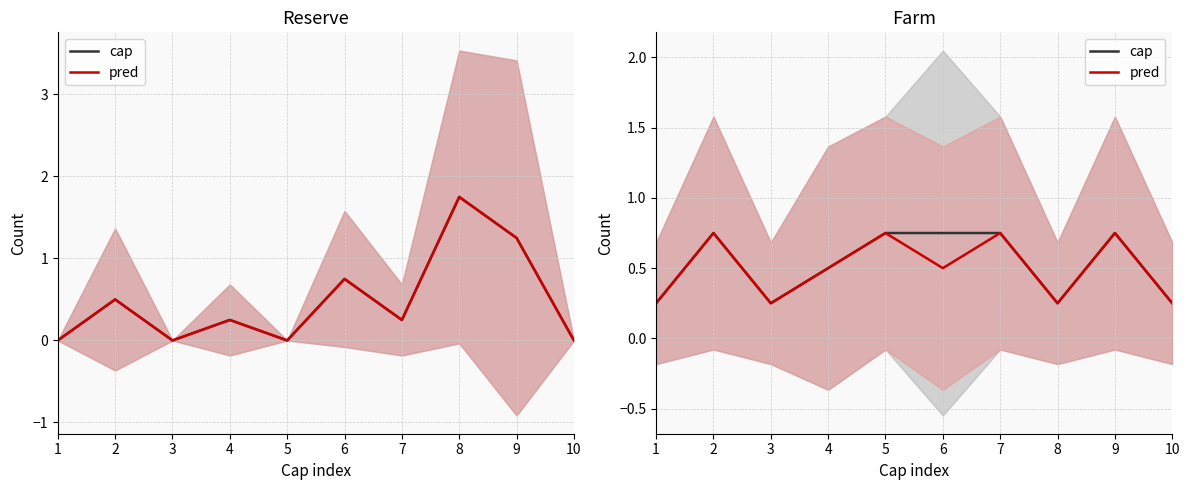

How many lines are shown in the chart?

2